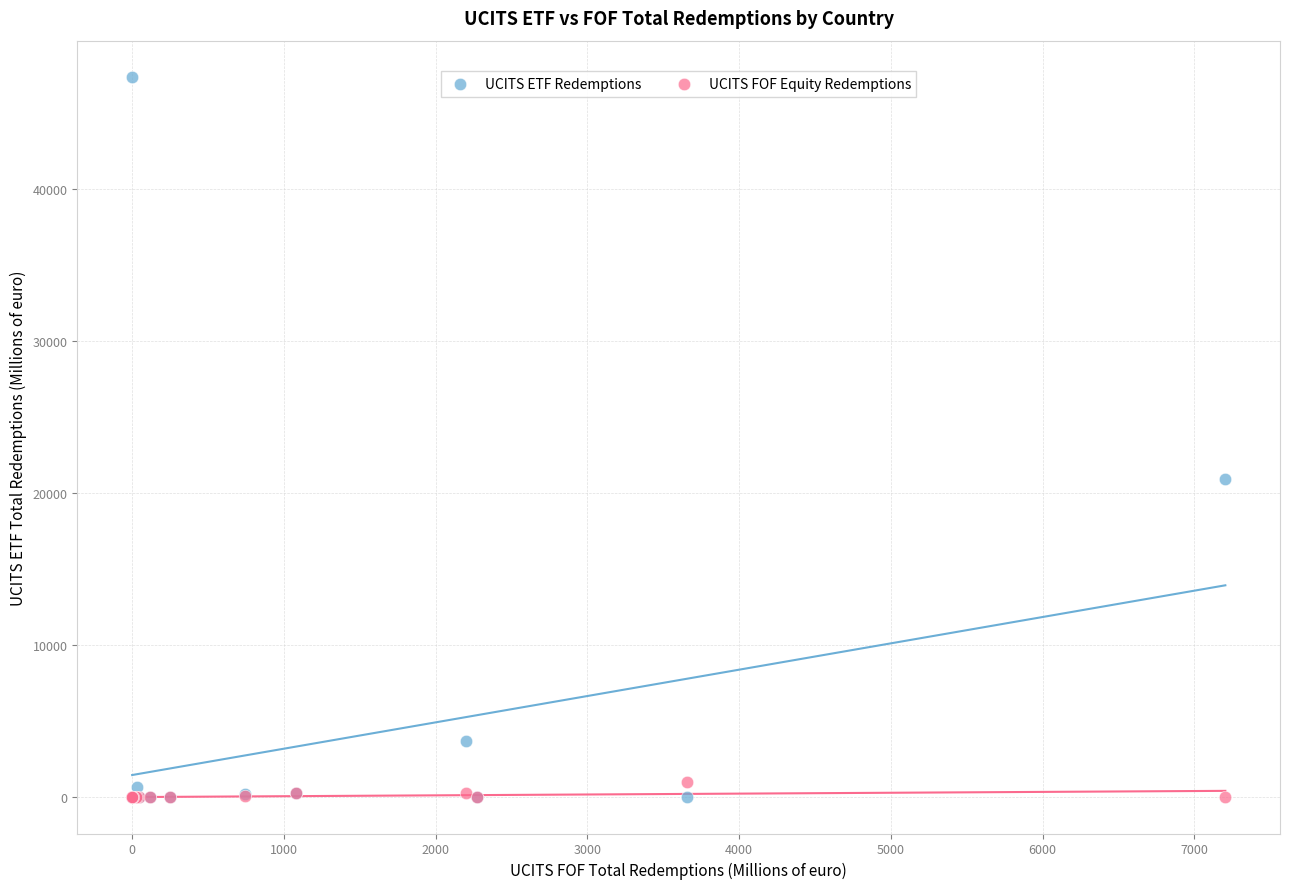

Across all series, what Y value is closest to 23701?

20927.1